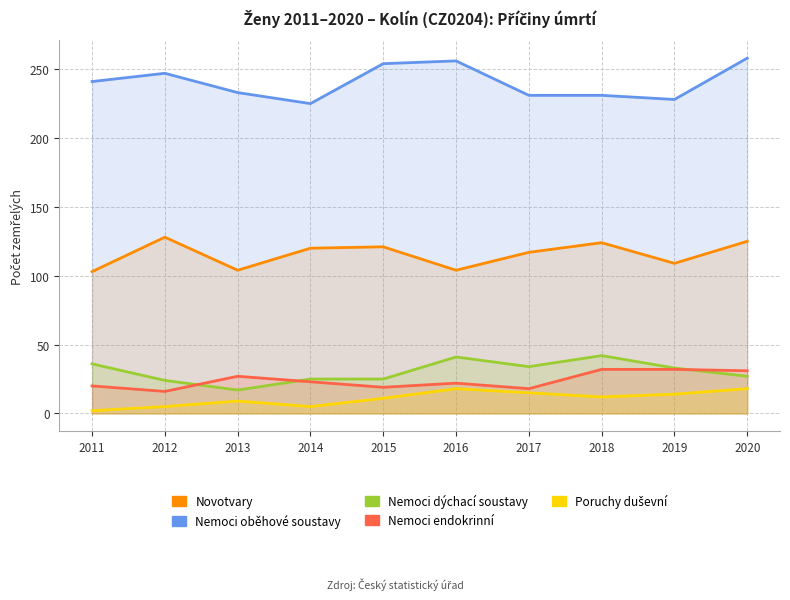

What is the approximate value of Nemoci oběhové soustavy at 2011, to the nearest 5?

240